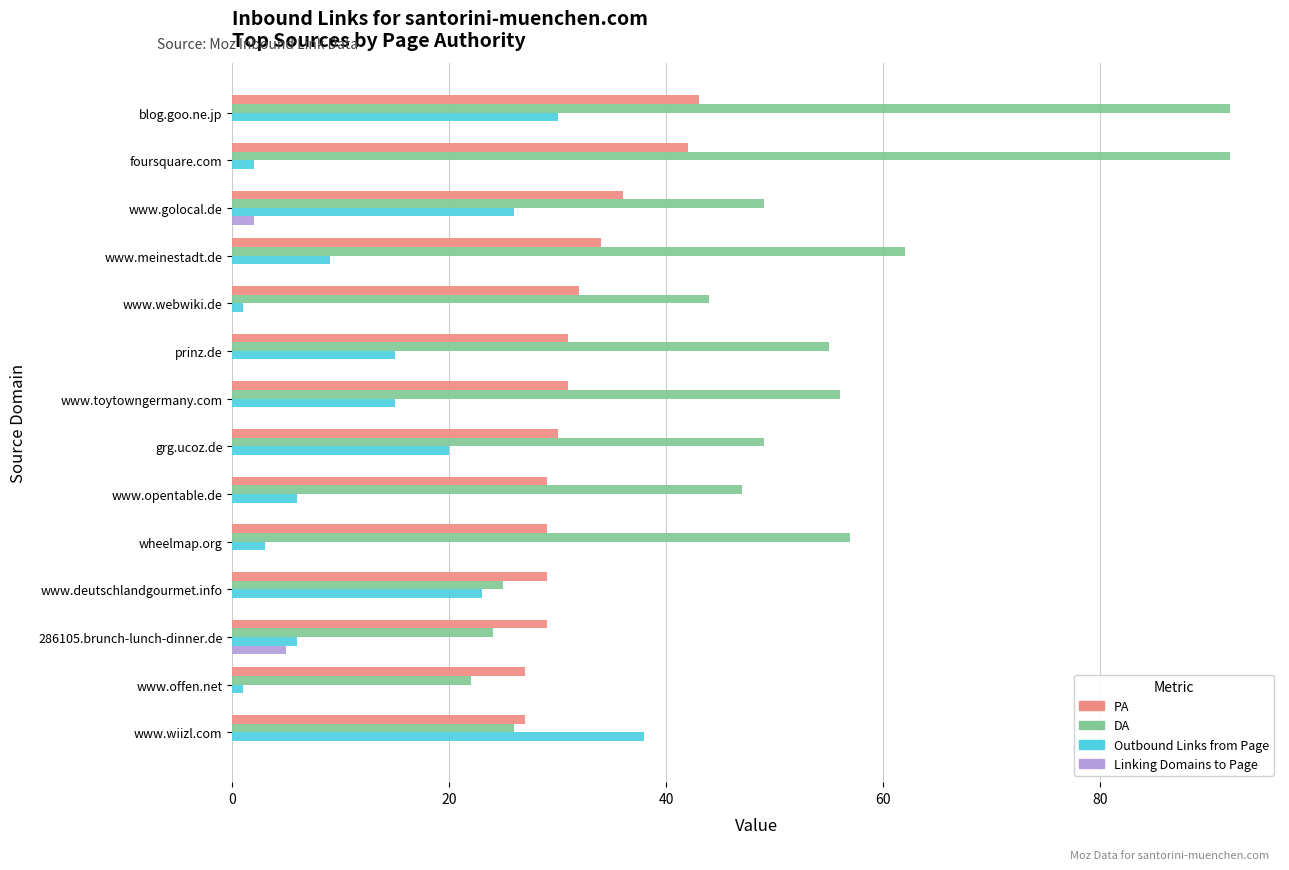

Count the number of categories in the chart.

14